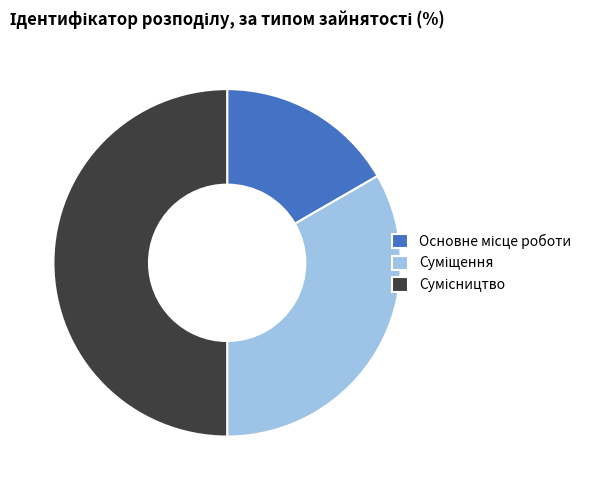

Is it true that Сумісництво is 61% of the pie?

False